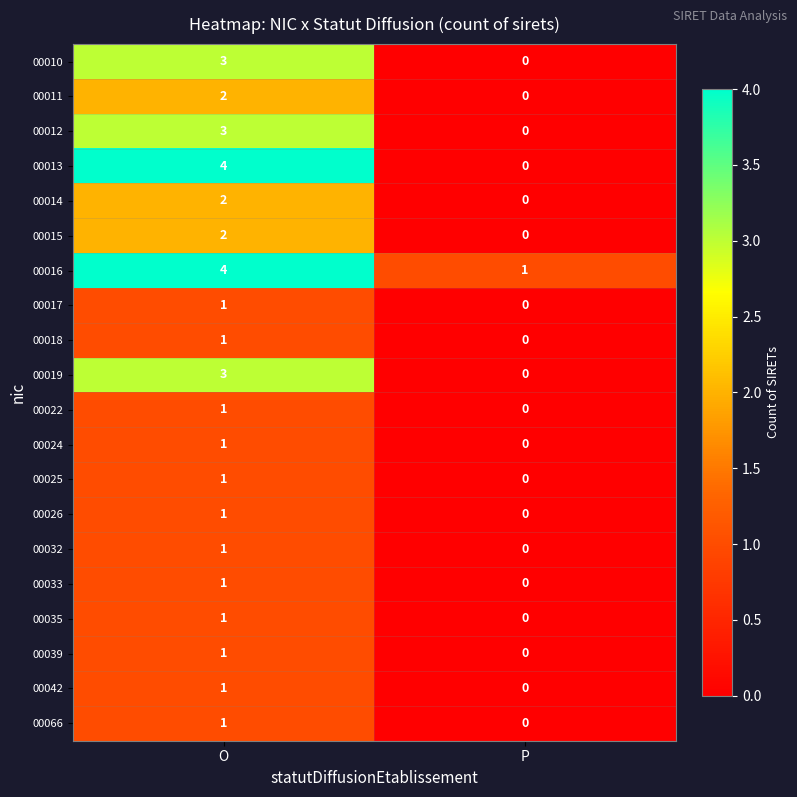

How many series are shown in this chart?

20